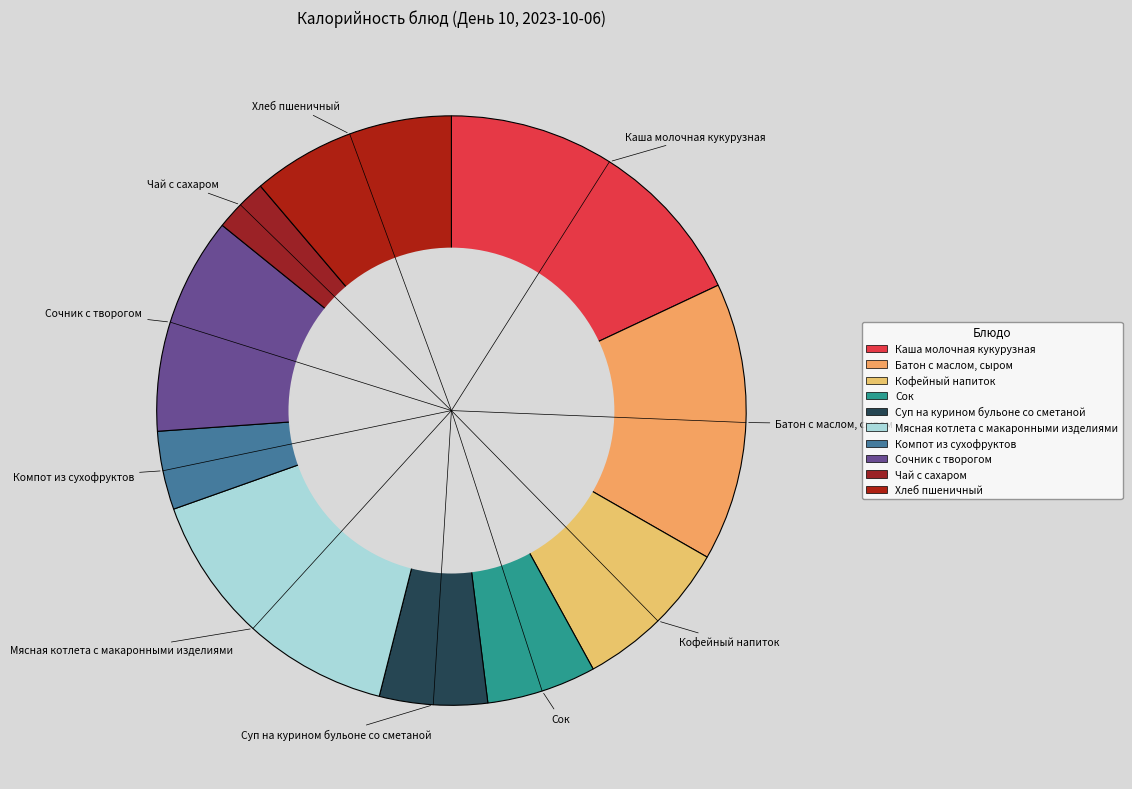

Is it true that Компот из сухофруктов is 4% of the pie?

True